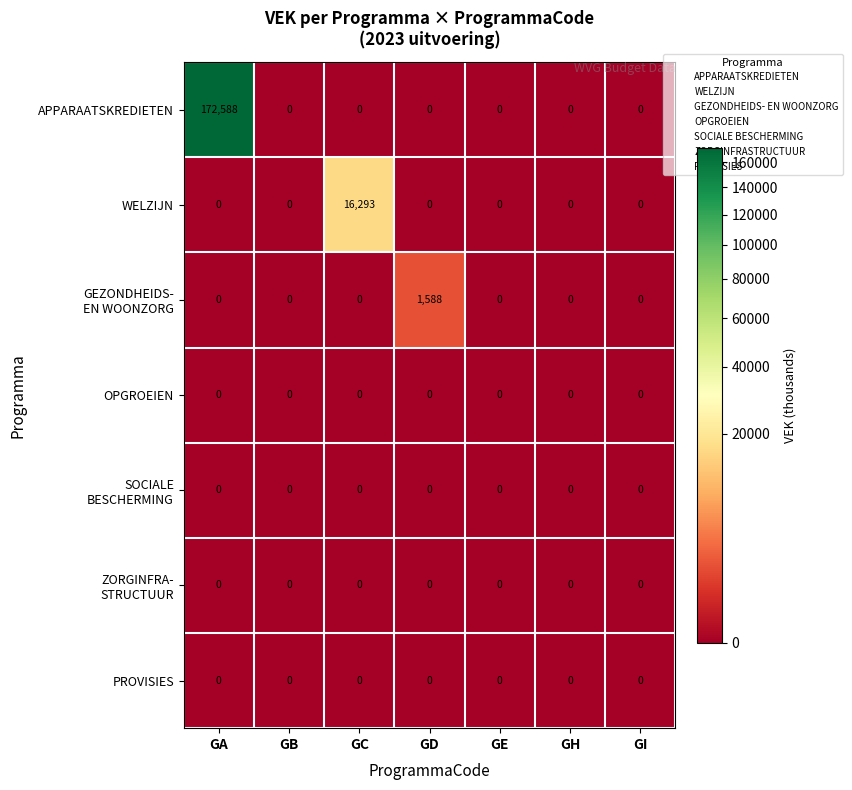

What is the difference between the maximum and second lowest values in the APPARAATSKREDIETEN series?

172588